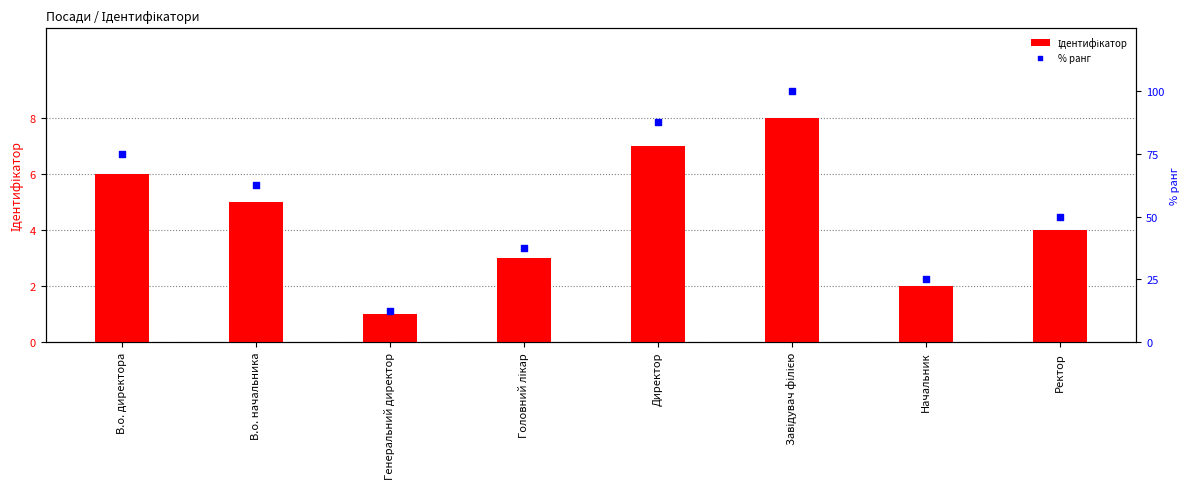

At which category is the sum across all series the highest?

Завідувач філією